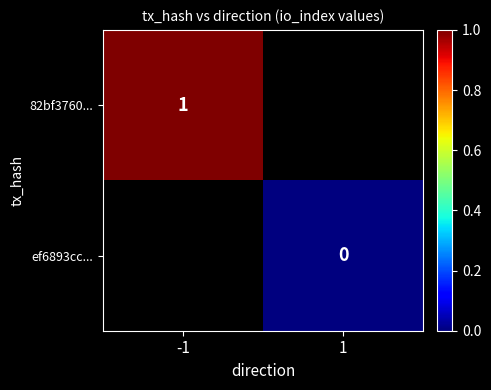

How many distinct data groups are displayed?

2